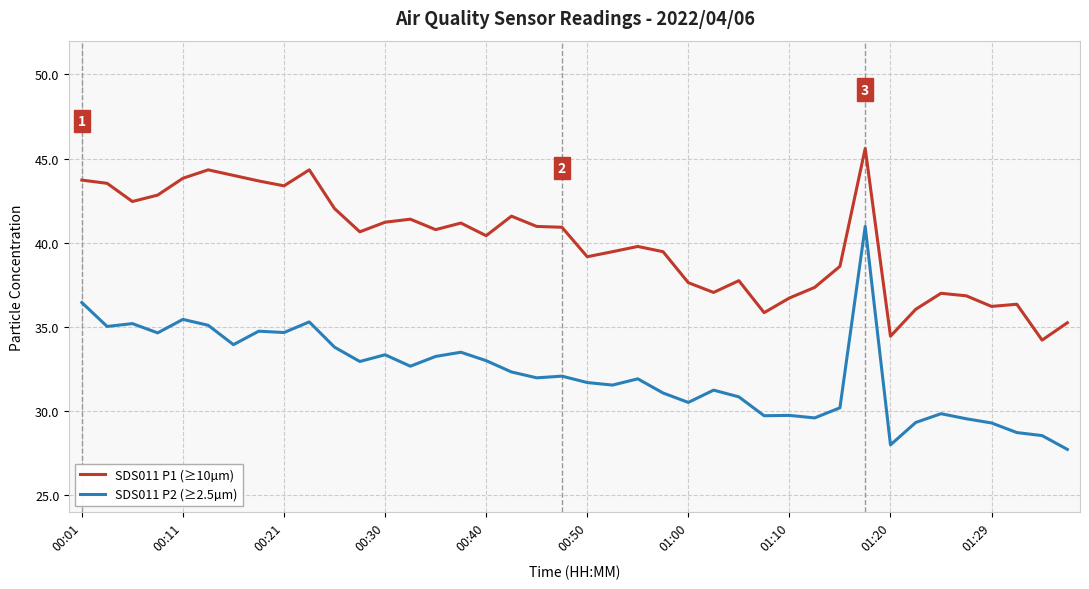

What is the difference between the maximum and minimum values in the SDS011 P1 (≥10µm) series?

11.4